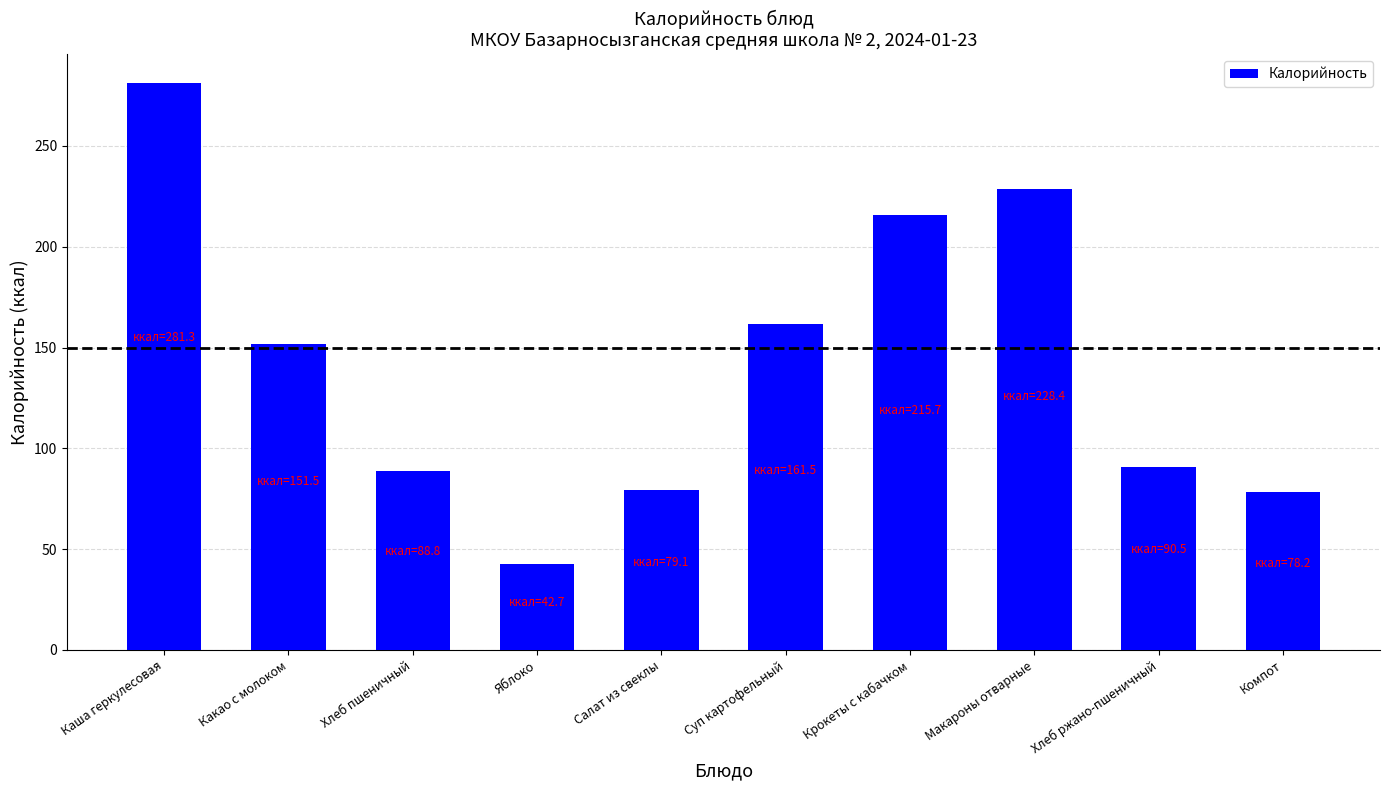

Count the number of data series in this chart.

1